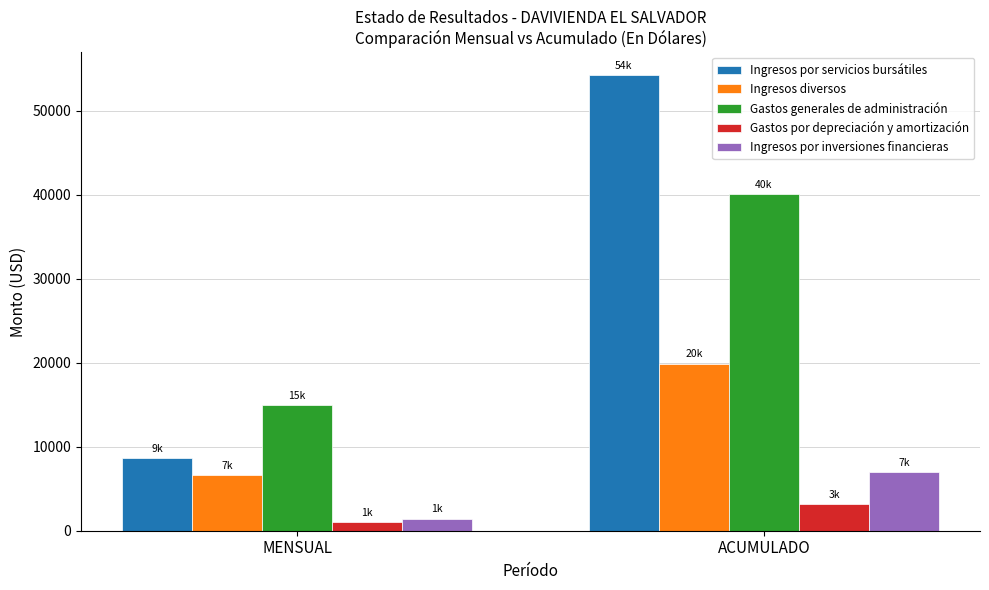

Is it true that Ingresos diversos equals 10794.8 at MENSUAL?

False